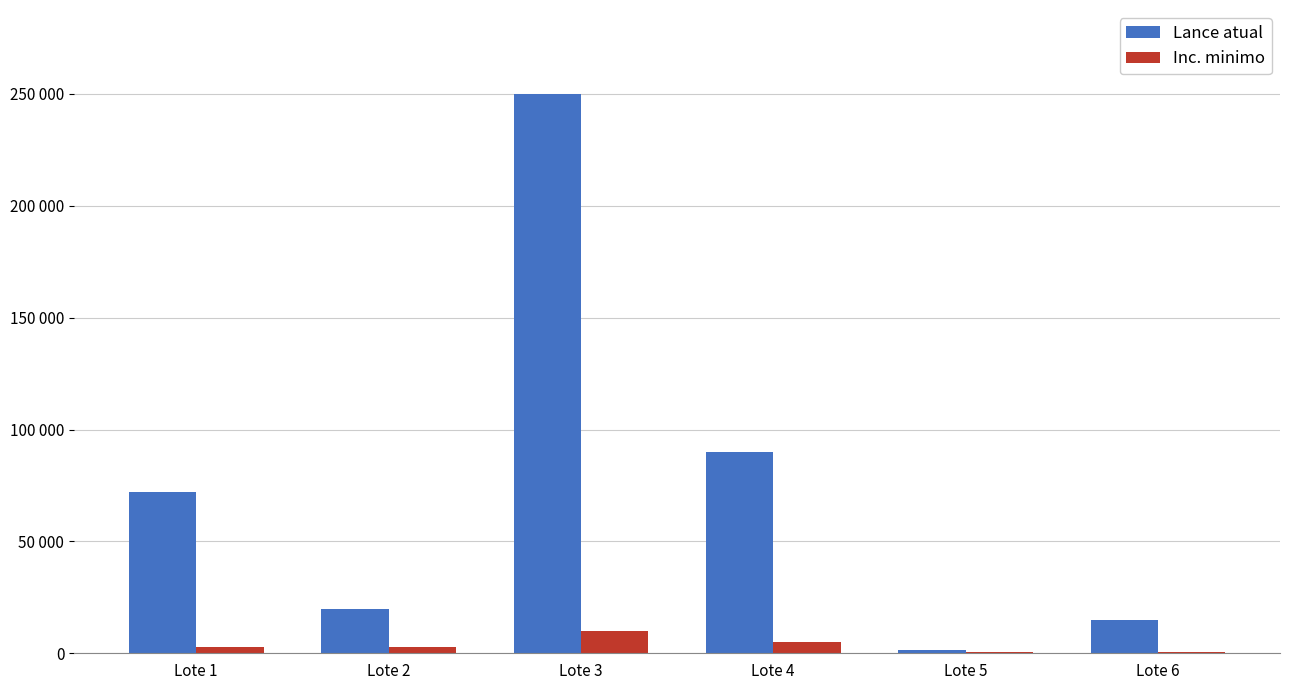

Does the chart contain stacked bars?

No